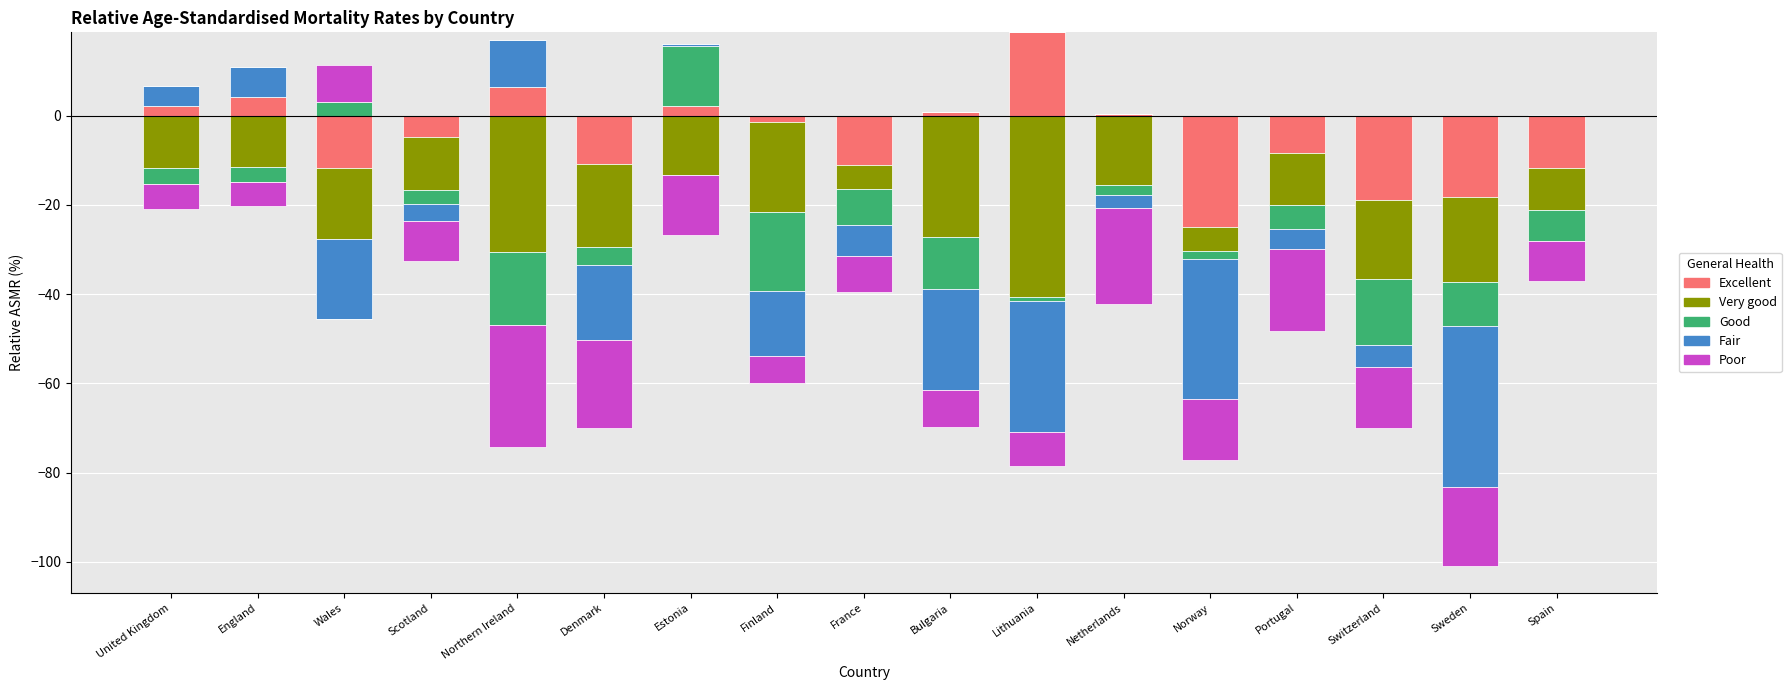

What is the maximum value shown in the chart?

18.7